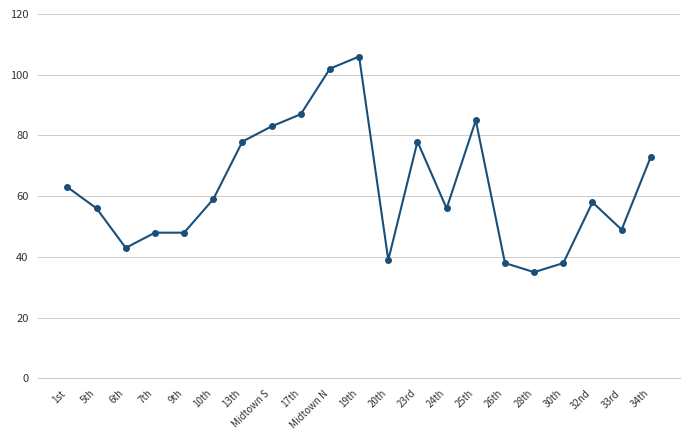

Count the number of categories in the chart.

21